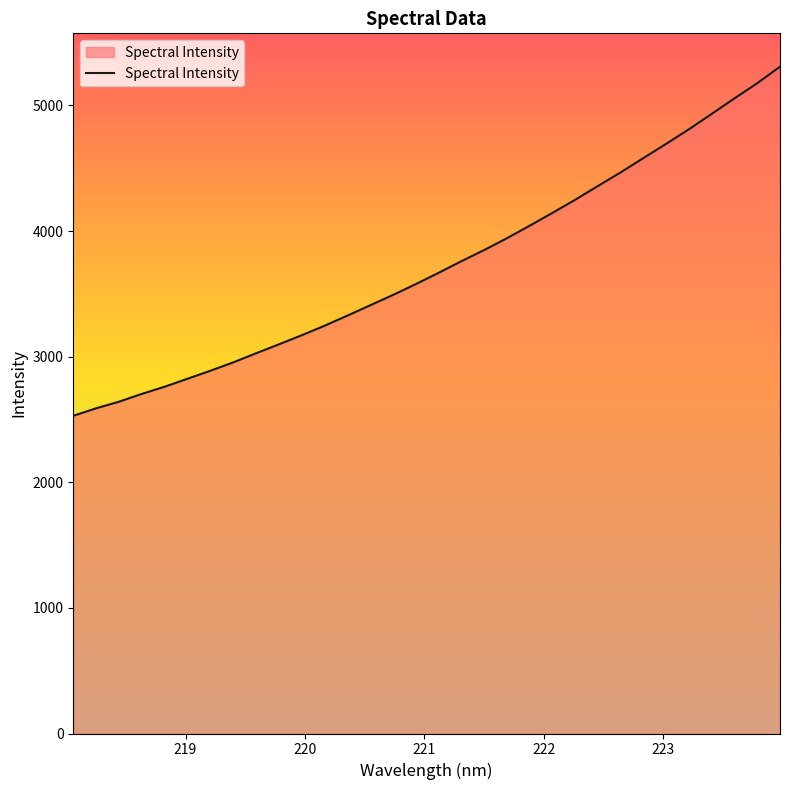

What is the smallest value displayed?

2529.2